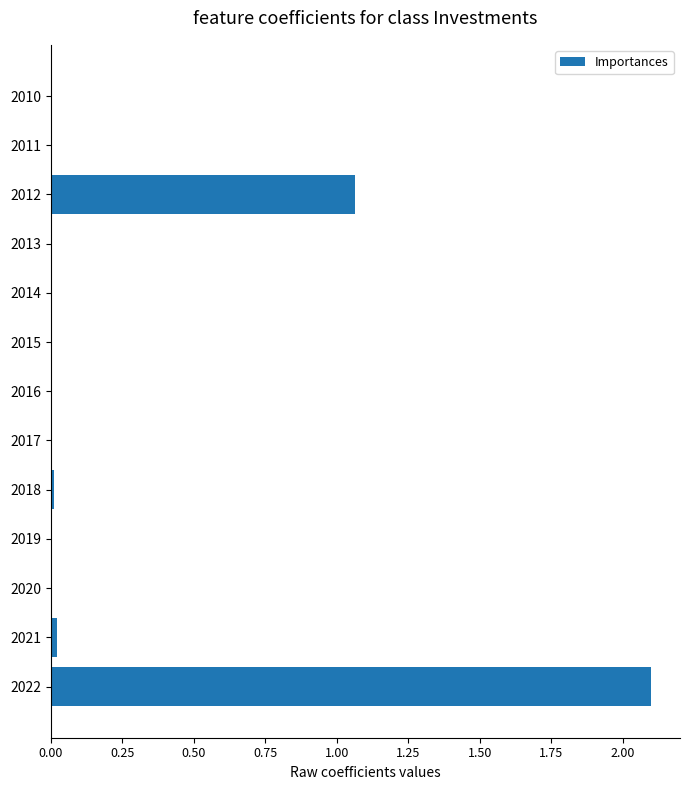

At which label is the value closest to 1?

2012